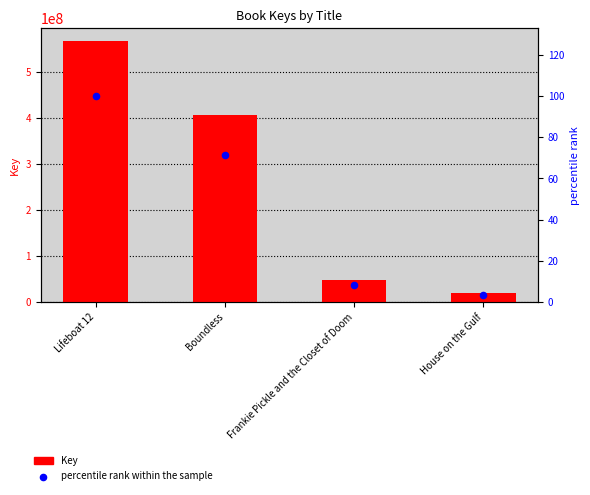

Which series has the largest total across all categories?

Key